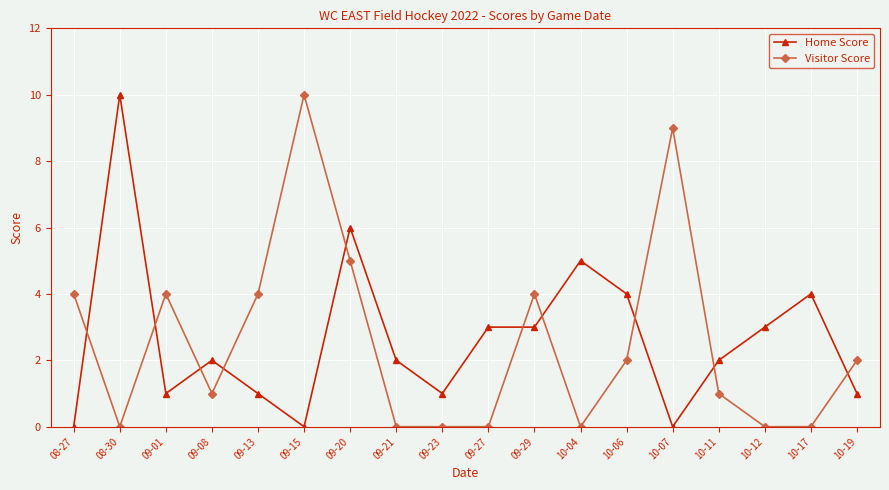

What is the greatest value displayed?

10